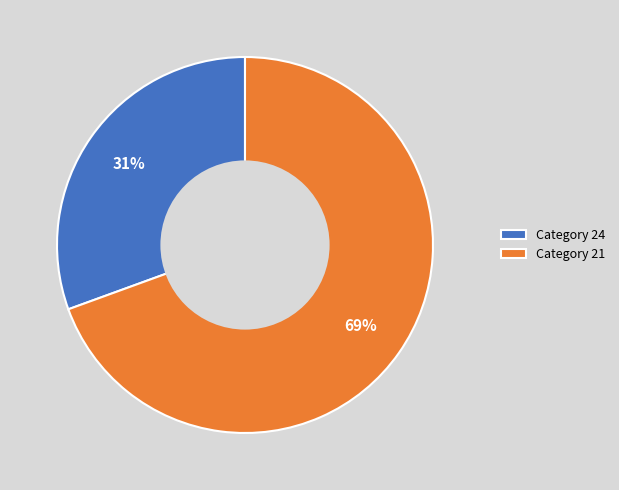

Which slice is the largest?

Category 21